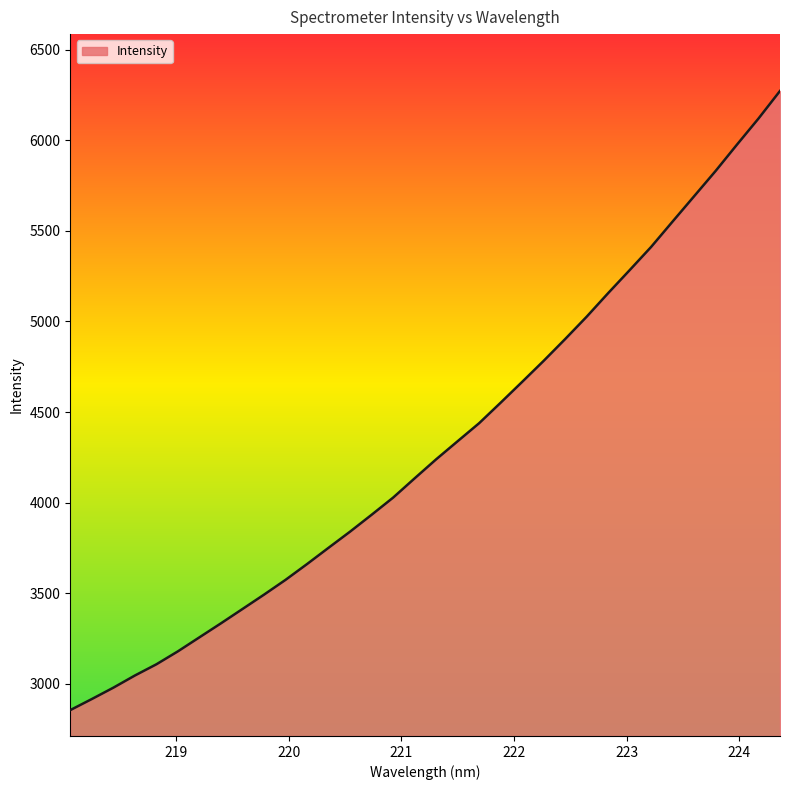

Does the chart display data point markers on the line(s)?

No